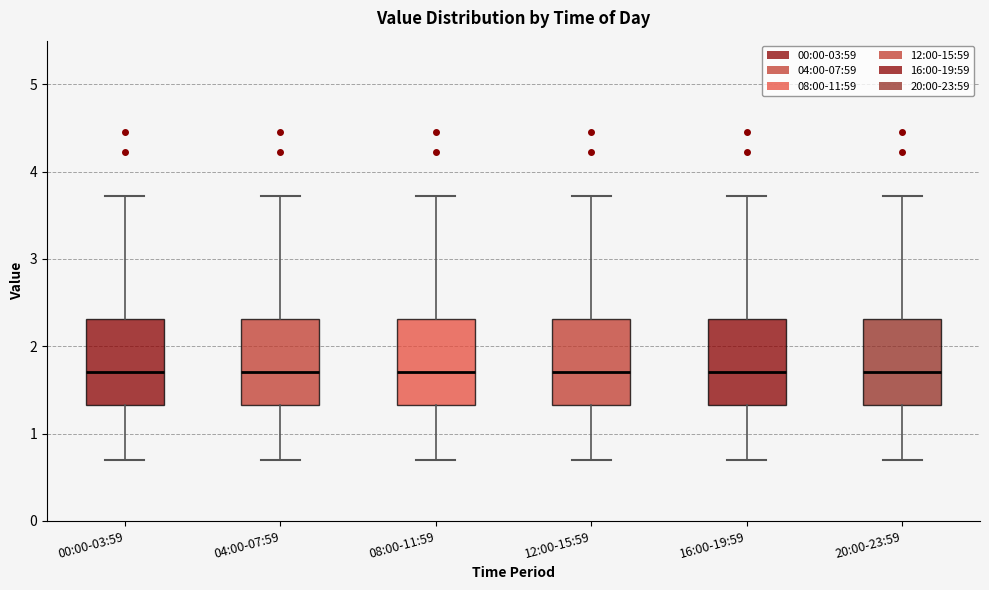

Reading left to right, read every box against the y-axis: the position of its median line, the range the box covers, and the ends of its whiskers. The values are not printed on the chart, so give them approximately, as read against the axis.

00:00-03:59: median 1.7, box 1.3 to 2.3, whiskers 0.7 to 3.7
04:00-07:59: median 1.7, box 1.3 to 2.3, whiskers 0.7 to 3.7
08:00-11:59: median 1.7, box 1.3 to 2.3, whiskers 0.7 to 3.7
12:00-15:59: median 1.7, box 1.3 to 2.3, whiskers 0.7 to 3.7
16:00-19:59: median 1.7, box 1.3 to 2.3, whiskers 0.7 to 3.7
20:00-23:59: median 1.7, box 1.3 to 2.3, whiskers 0.7 to 3.7